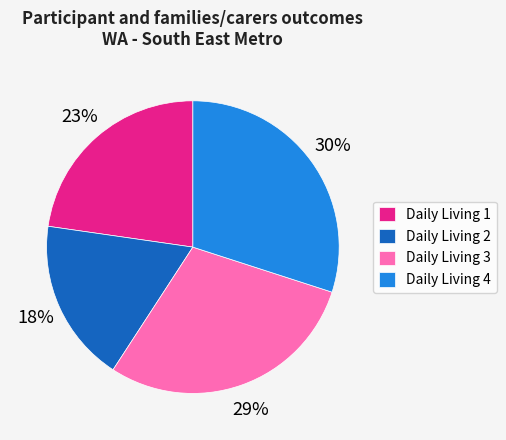

What is the smallest slice in the pie chart?

Daily Living 2